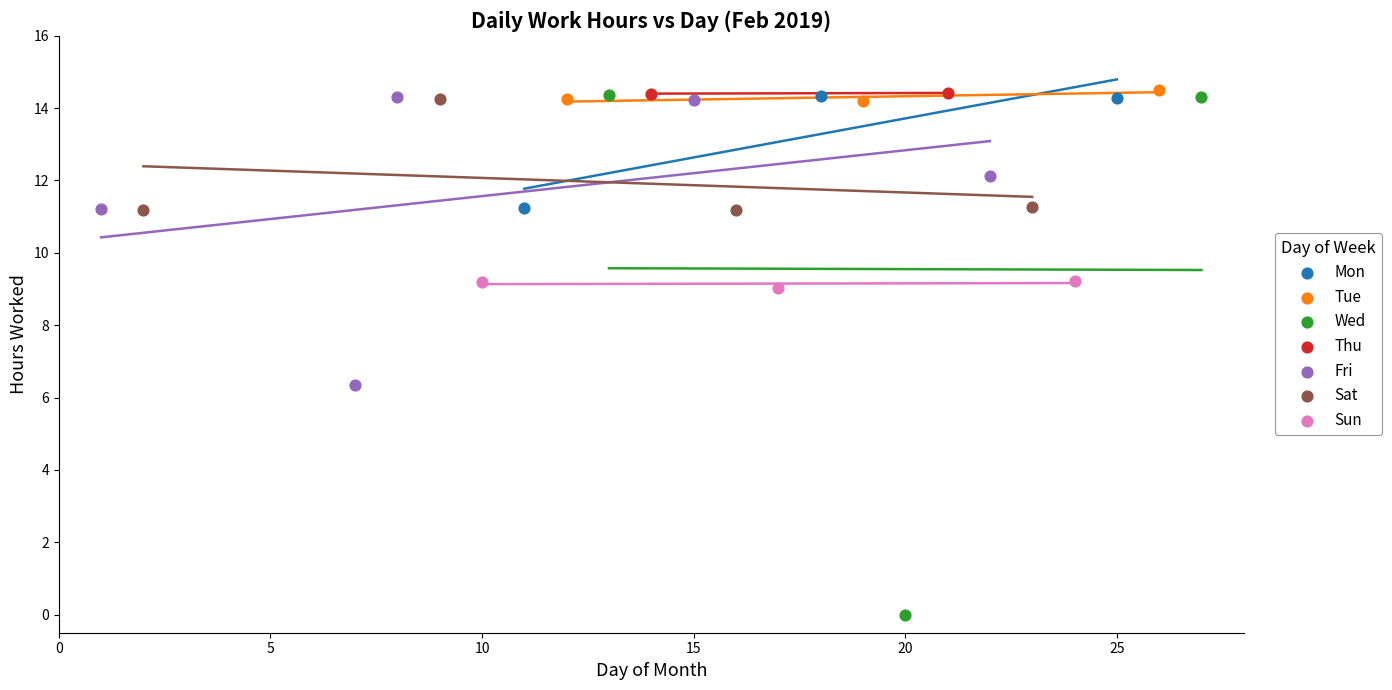

What are all the series names shown in the legend?

Mon, Tue, Wed, Thu, Fri, Sat, Sun